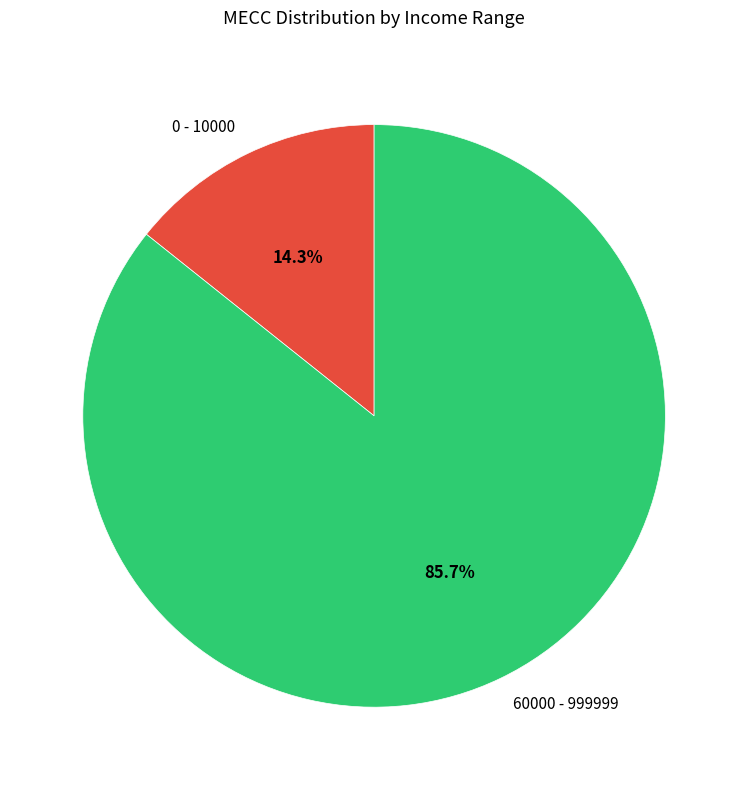

Which category accounts for the majority?

60000 - 999999